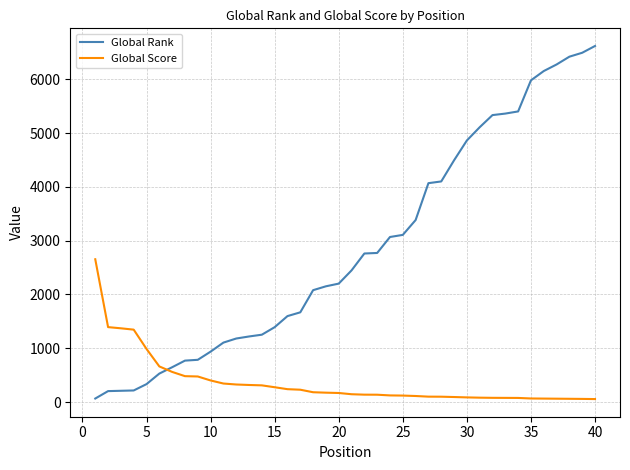

Which series has the largest total across all categories?

Global Rank